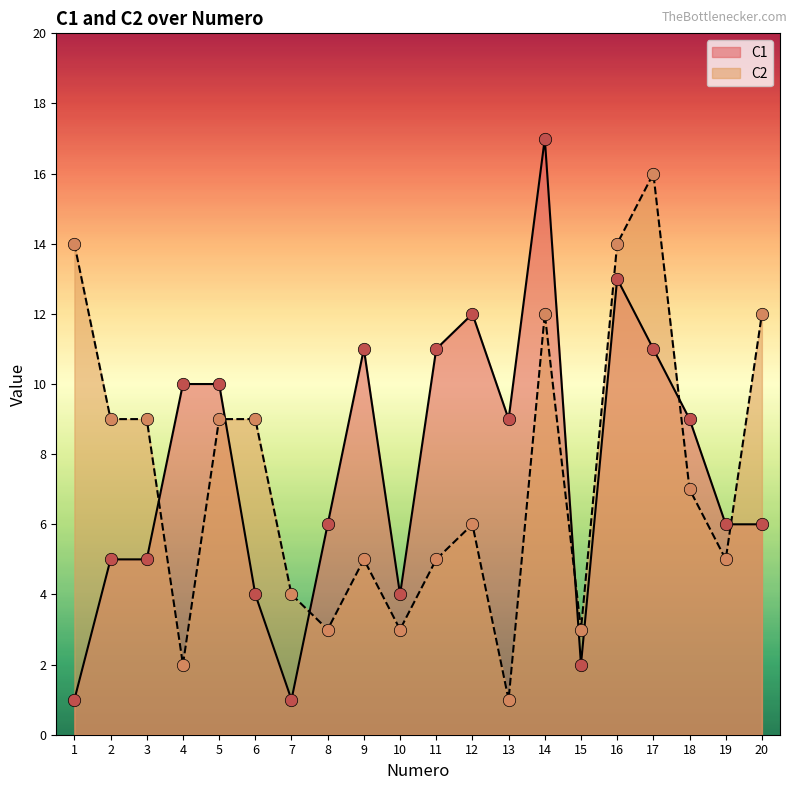

At how many categories does at least one series exceed 2?

20